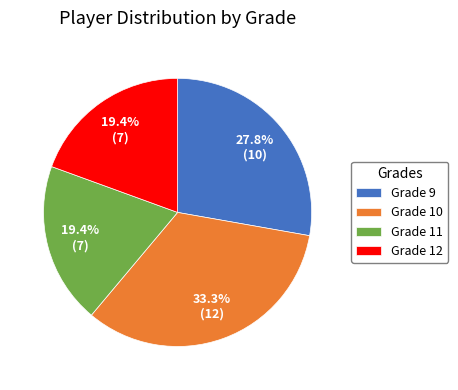

Approximately how many times larger is the value at Grade 12 compared to Grade 10?

0.6